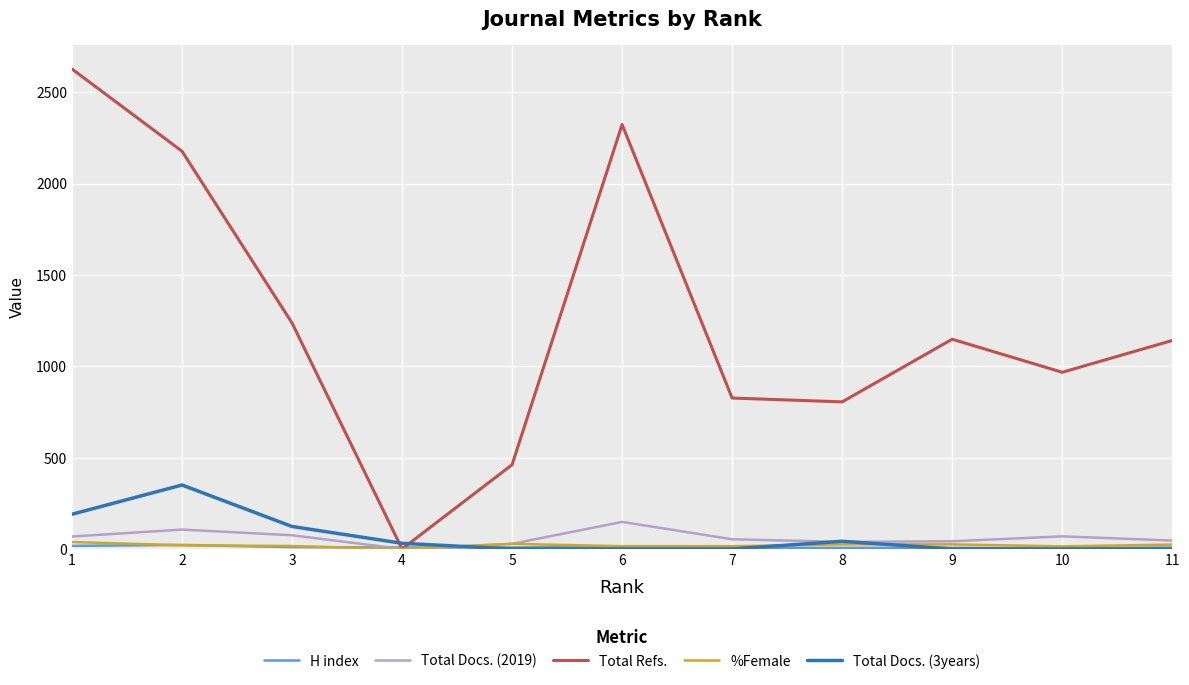

The value of Total Docs. (3years) at 5 is -179. True or false?

False